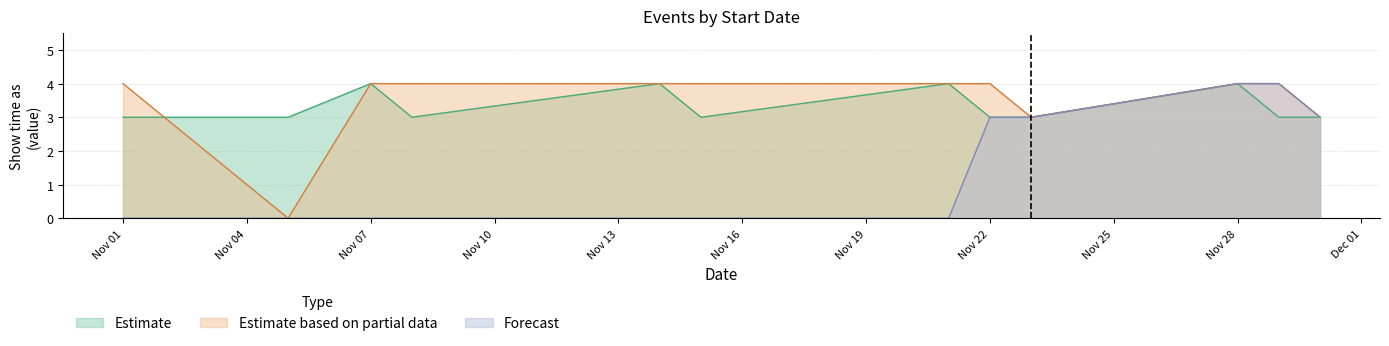

Is it true that Estimate based on partial data equals 3 at 11/23/2014?

True